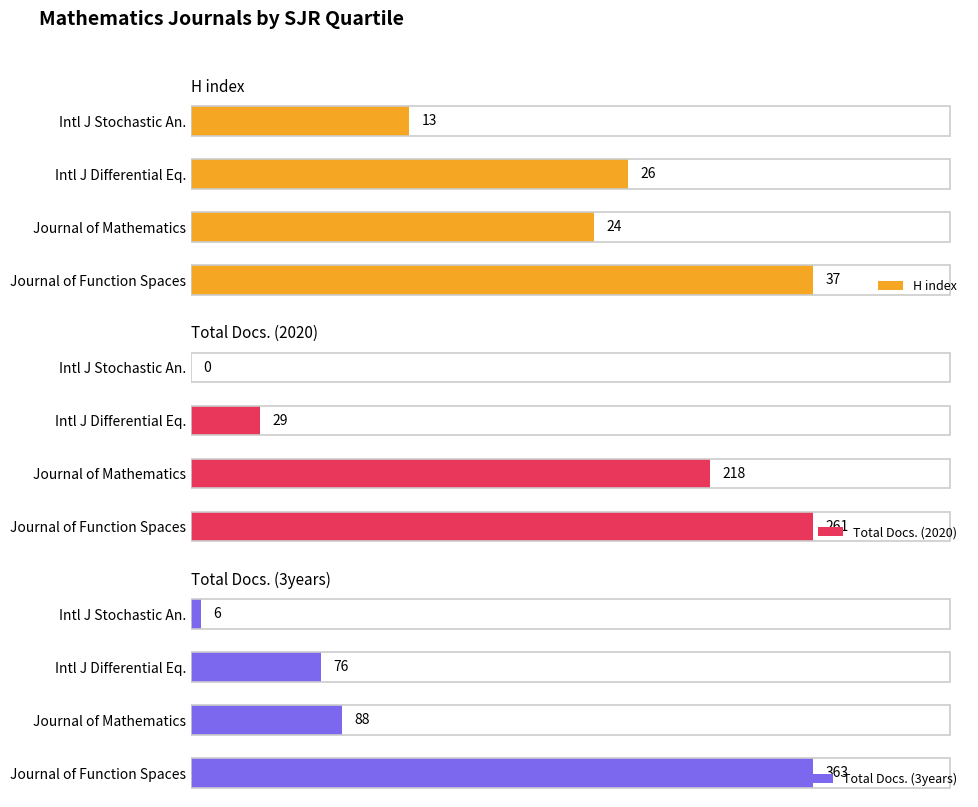

Where is H index nearest to the value 25?

Journal of Mathematics